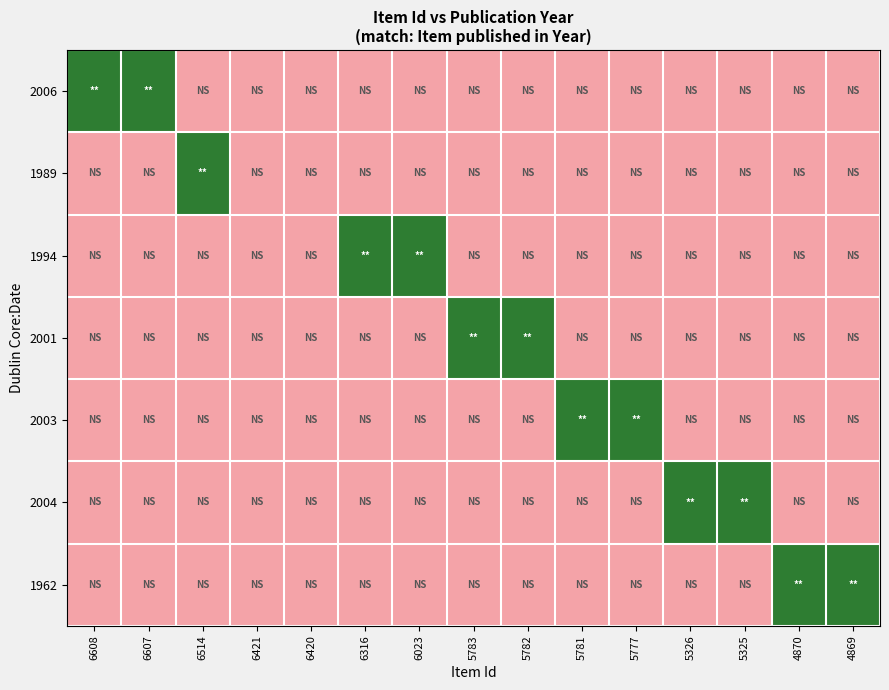

Reading left to right, transcribe all the data shown in this chart.

2006: 6608=1	6607=1	6514=-1	6421=-1	6420=-1	6316=-1	6023=-1	5783=-1	5782=-1	5781=-1	5777=-1	5326=-1	5325=-1	4870=-1	4869=-1
1989: 6608=-1	6607=-1	6514=1	6421=-1	6420=-1	6316=-1	6023=-1	5783=-1	5782=-1	5781=-1	5777=-1	5326=-1	5325=-1	4870=-1	4869=-1
1994: 6608=-1	6607=-1	6514=-1	6421=-1	6420=-1	6316=1	6023=1	5783=-1	5782=-1	5781=-1	5777=-1	5326=-1	5325=-1	4870=-1	4869=-1
2001: 6608=-1	6607=-1	6514=-1	6421=-1	6420=-1	6316=-1	6023=-1	5783=1	5782=1	5781=-1	5777=-1	5326=-1	5325=-1	4870=-1	4869=-1
2003: 6608=-1	6607=-1	6514=-1	6421=-1	6420=-1	6316=-1	6023=-1	5783=-1	5782=-1	5781=1	5777=1	5326=-1	5325=-1	4870=-1	4869=-1
2004: 6608=-1	6607=-1	6514=-1	6421=-1	6420=-1	6316=-1	6023=-1	5783=-1	5782=-1	5781=-1	5777=-1	5326=1	5325=1	4870=-1	4869=-1
1962: 6608=-1	6607=-1	6514=-1	6421=-1	6420=-1	6316=-1	6023=-1	5783=-1	5782=-1	5781=-1	5777=-1	5326=-1	5325=-1	4870=1	4869=1